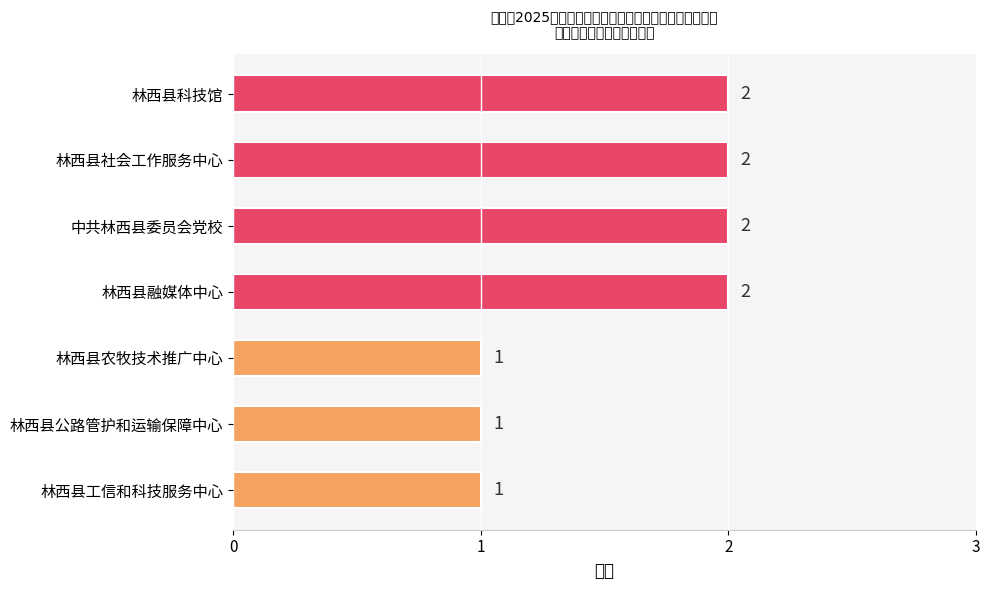

Does the chart contain stacked bars?

No